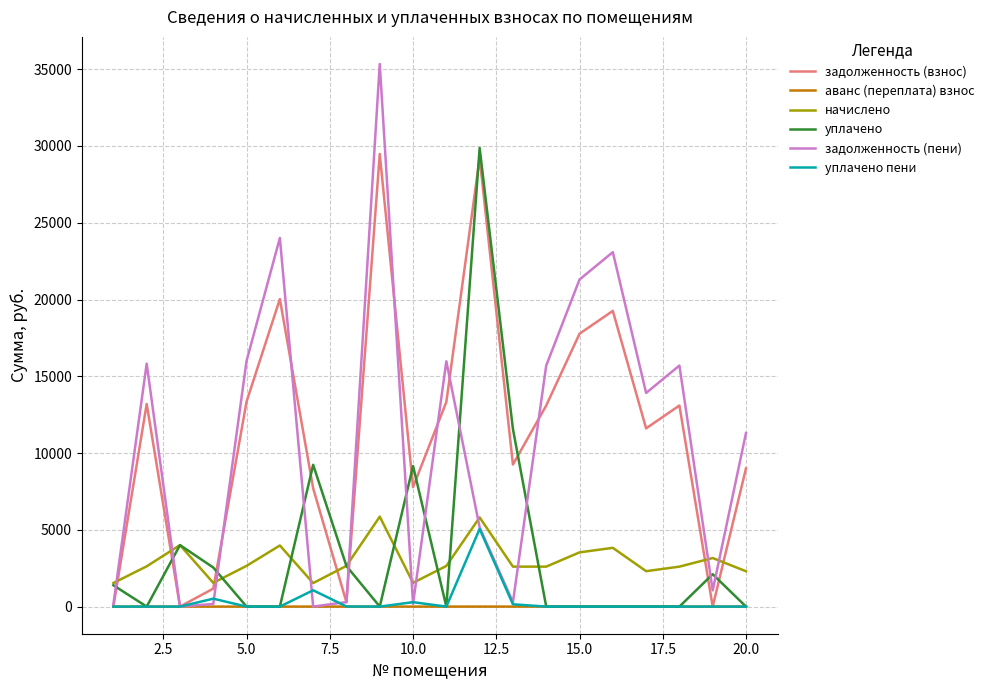

What is the sum of all задолженность (пени) values?

215451.2